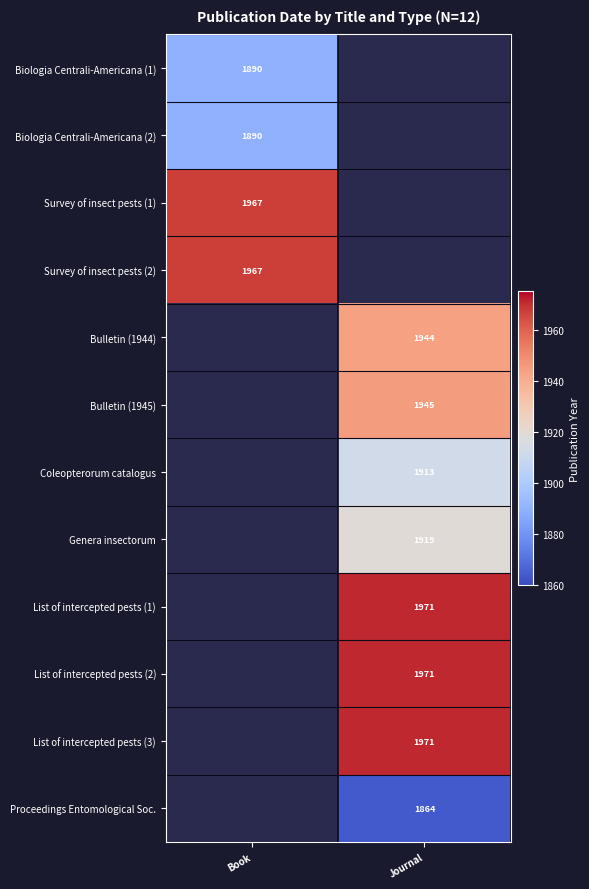

Is the value of Genera insectorum at Journal greater than the value of Proceedings Entomological Soc. at Journal?

Yes